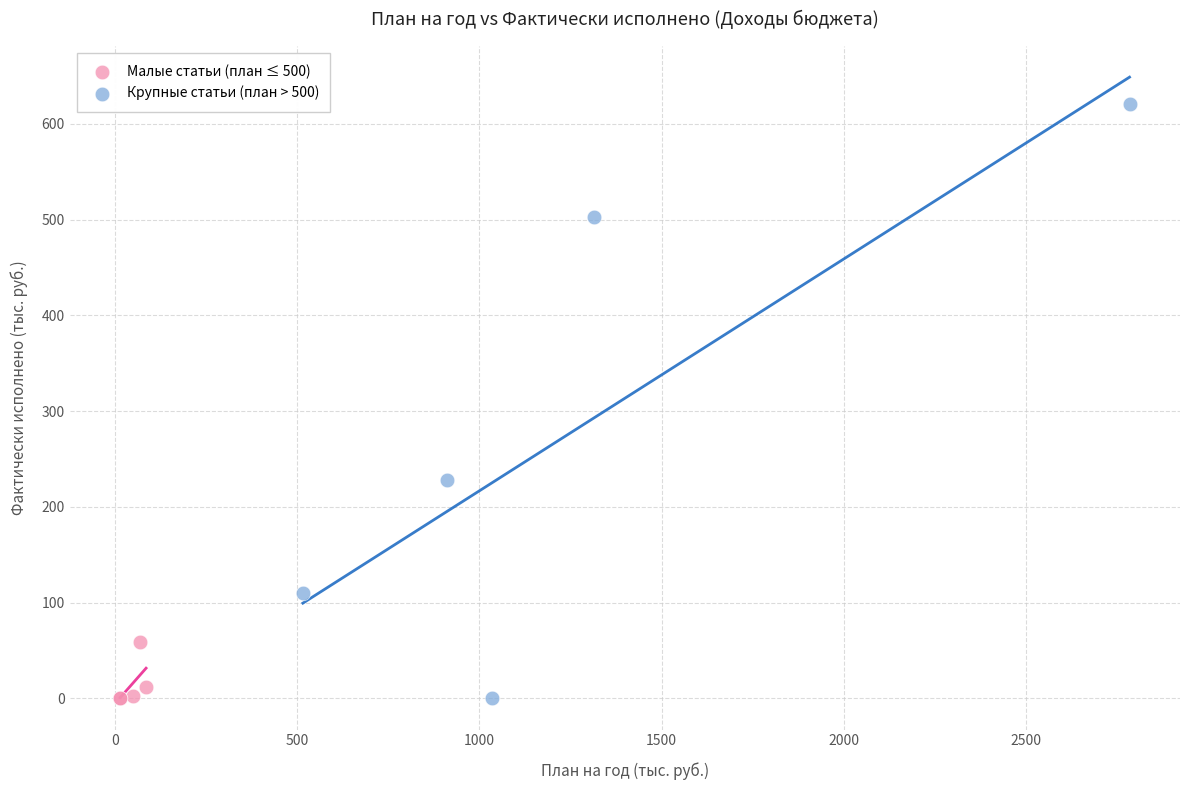

Which series has the largest Y range (max minus min)?

Крупные статьи (план > 500)